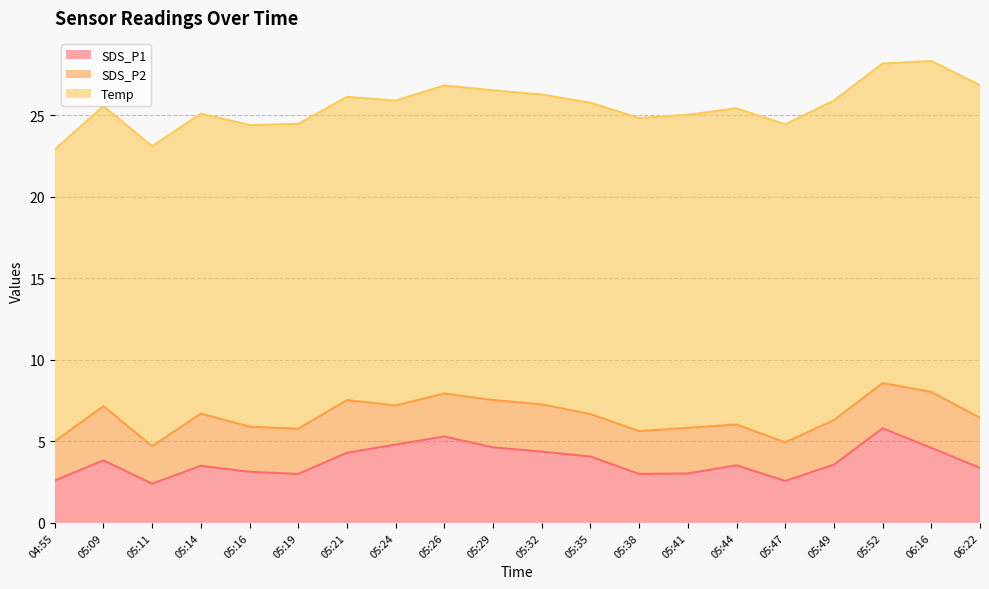

Is the value of Temp at 05:21 greater than the value of SDS_P2 at 05:47?

Yes